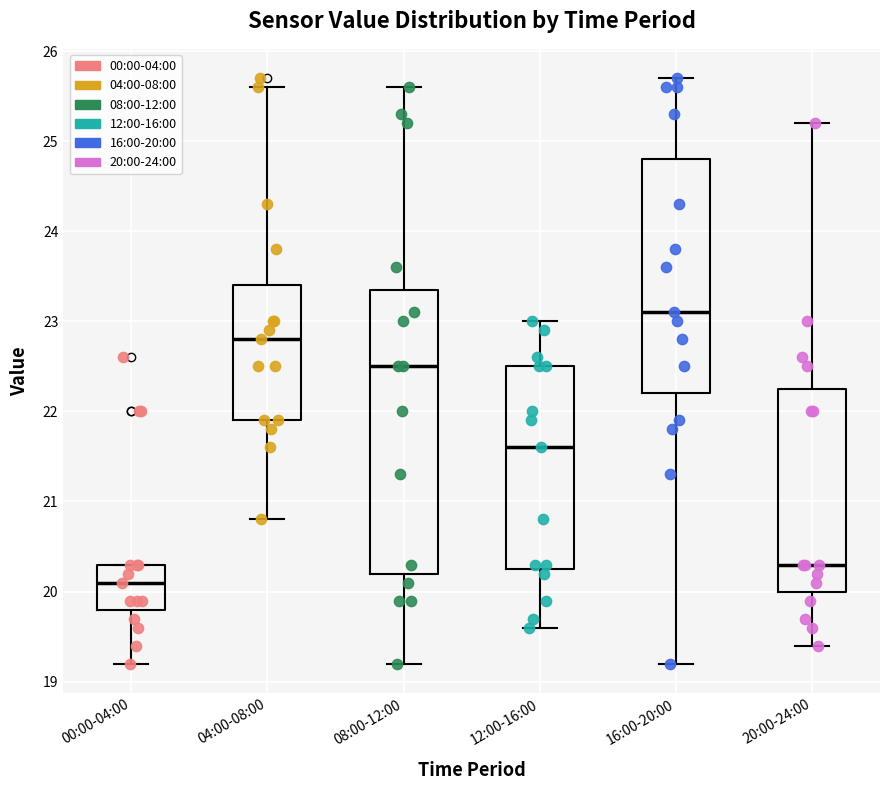

Reading left to right, read every box against the y-axis: the position of its median line, the range the box covers, and the ends of its whiskers. The values are not printed on the chart, so give them approximately, as read against the axis.

00:00-04:00: median 20.1, box 19.8 to 20.3, whiskers 19.2 to 20.3
04:00-08:00: median 22.8, box 21.9 to 23.4, whiskers 20.8 to 25.6
08:00-12:00: median 22.5, box 20.2 to 23.4, whiskers 19.2 to 25.6
12:00-16:00: median 21.6, box 20.3 to 22.5, whiskers 19.6 to 23.0
16:00-20:00: median 23.1, box 22.2 to 24.8, whiskers 19.2 to 25.7
20:00-24:00: median 20.3, box 20.0 to 22.3, whiskers 19.4 to 25.2